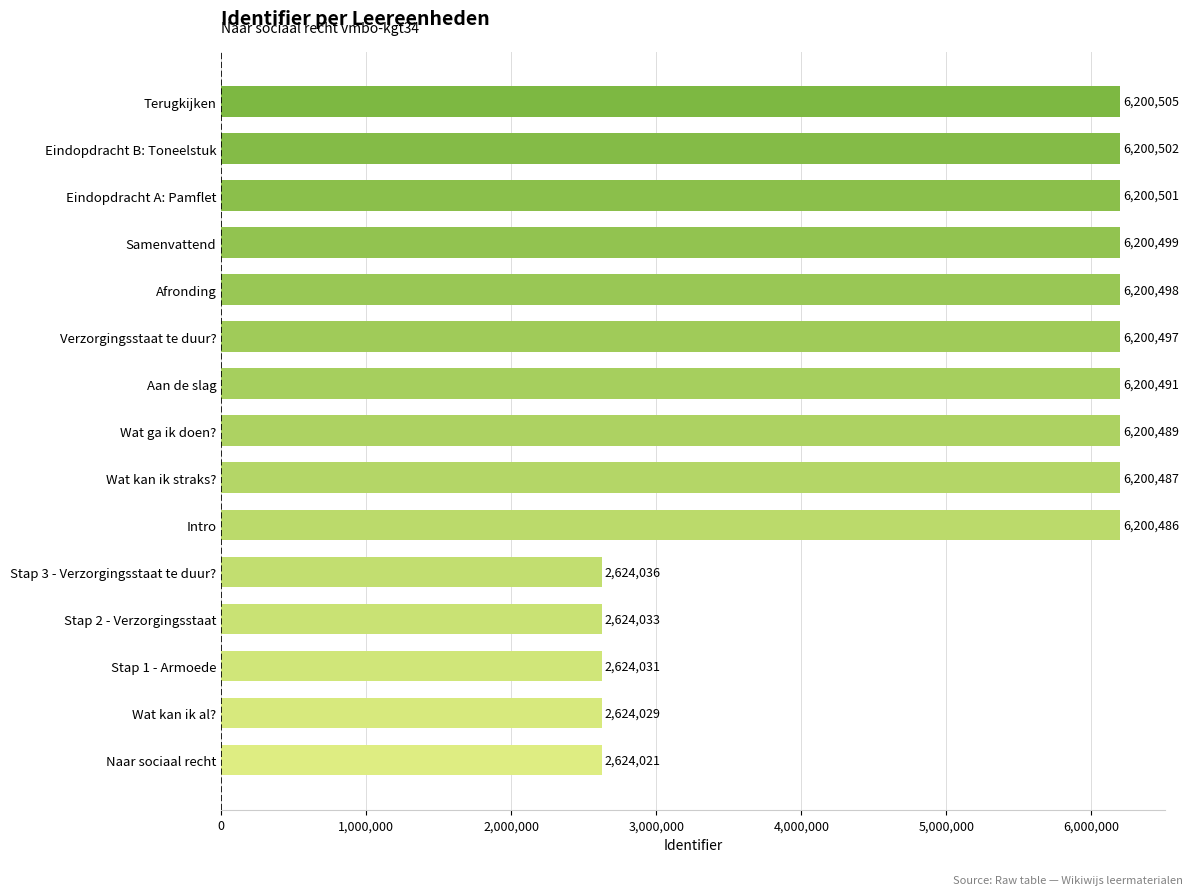

List the labels in order of value, largest first.

Terugkijken, Eindopdracht B: Toneelstuk, Eindopdracht A: Pamflet, Samenvattend, Afronding, Verzorgingsstaat te duur?, Aan de slag, Wat ga ik doen?, Wat kan ik straks?, Intro, Stap 3 - Verzorgingsstaat te duur?, Stap 2 - Verzorgingsstaat, Stap 1 - Armoede, Wat kan ik al?, Naar sociaal recht